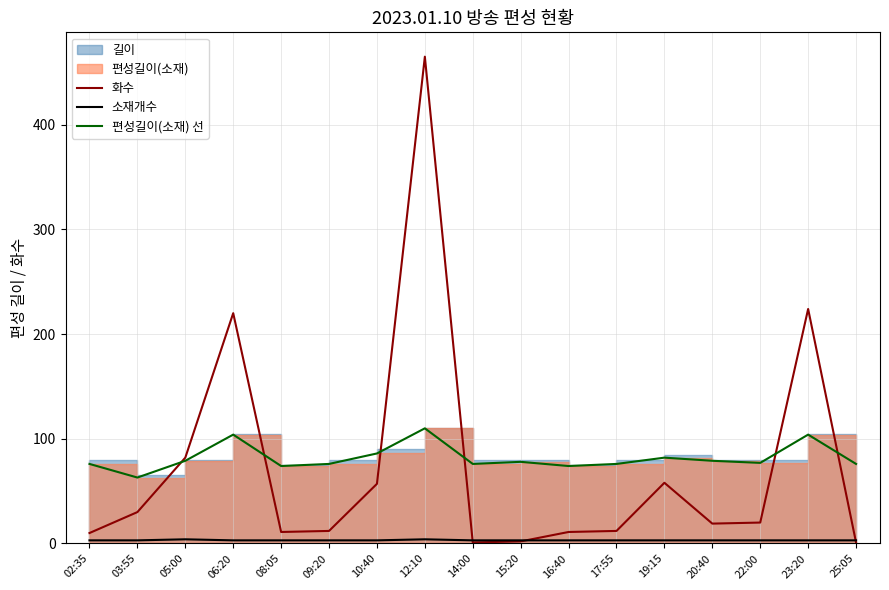

Is the value of 편성길이(소재) 선 at 22:00 greater than the value of 소재개수 at 22:00?

Yes